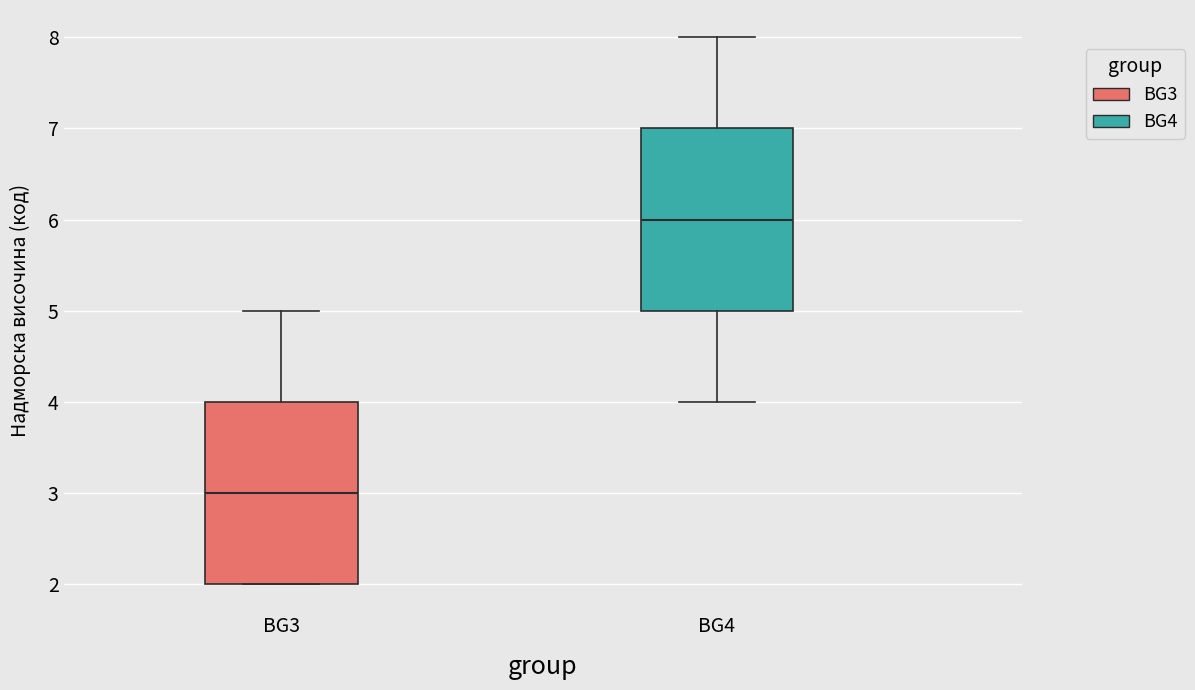

Reading left to right, transcribe this box plot: for each box, give where its median line is, the range the box spans, and where its two whiskers end, as read against the y-axis. The values are not printed on the chart, so give them approximately, as read against the axis.

BG3: median 3, box 2 to 4, whiskers 2 to 5
BG4: median 6, box 5 to 7, whiskers 4 to 8